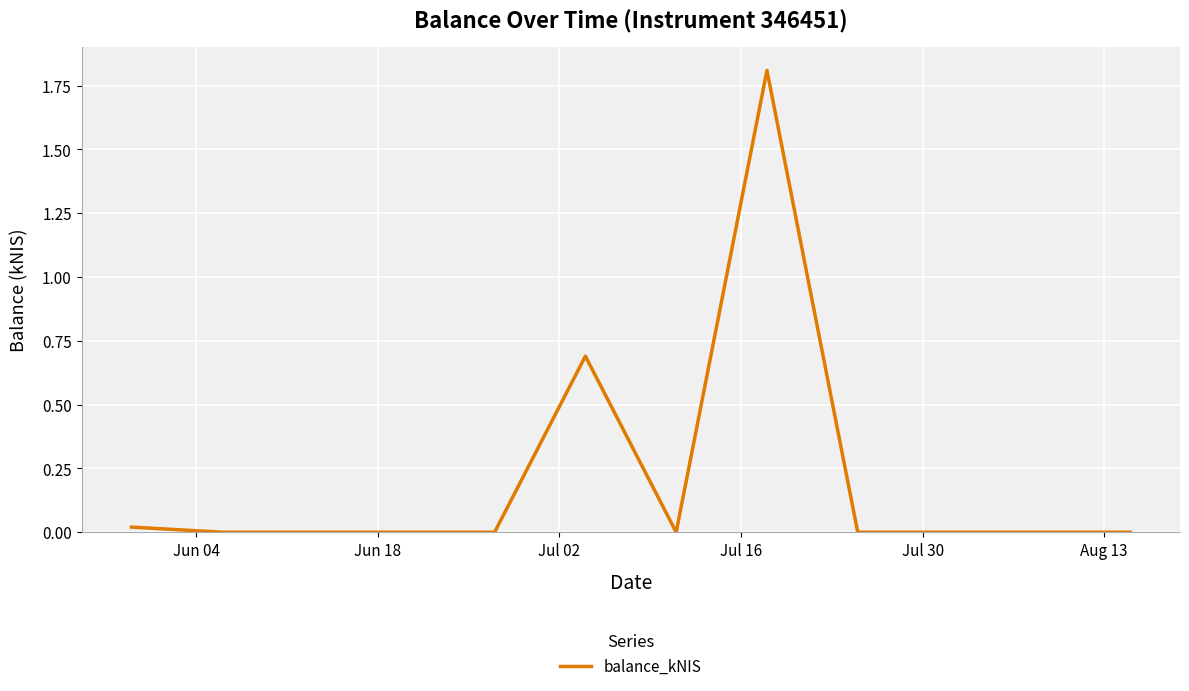

What is the greatest value displayed?

1.8